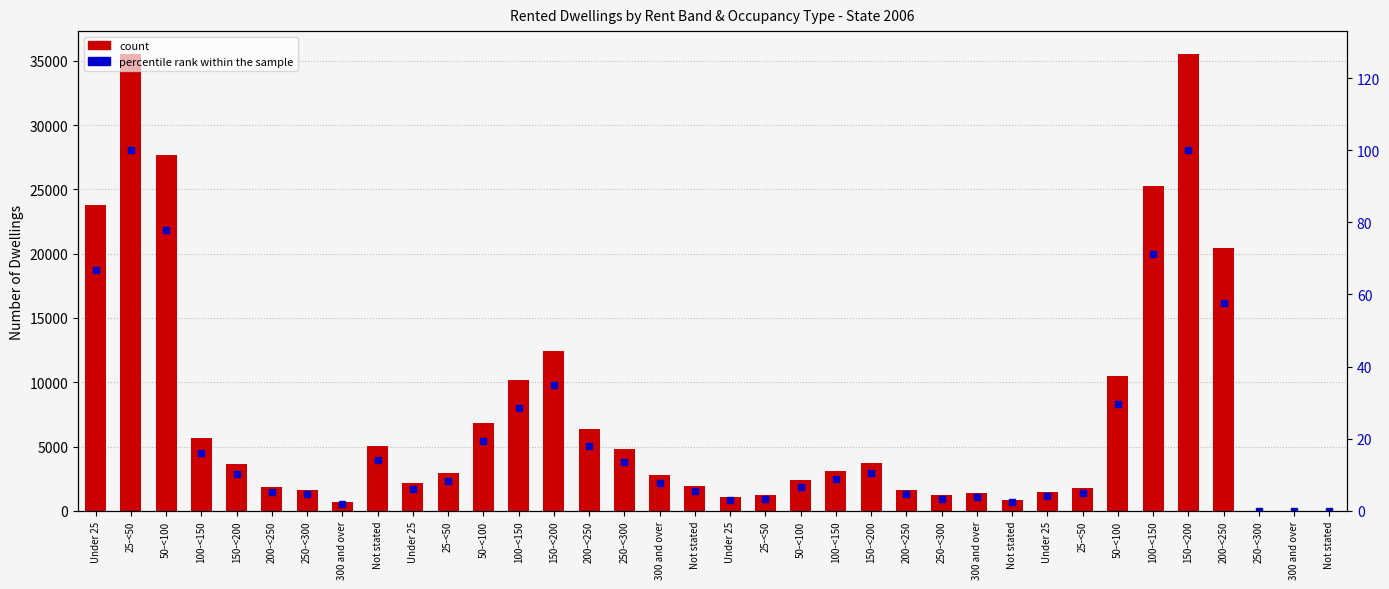

List the series in order of their overall mean, highest first.

count, percentile rank within the sample